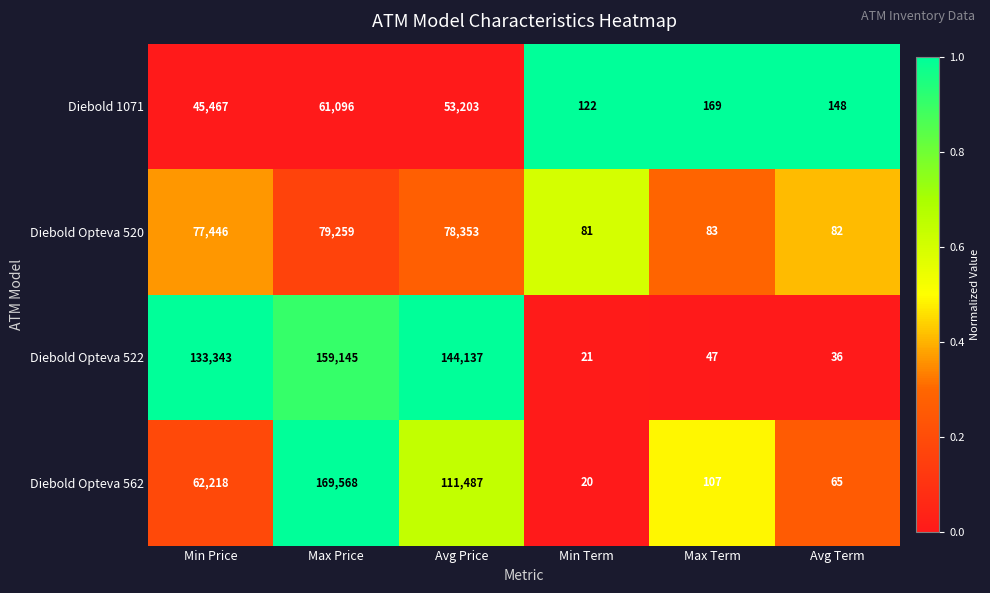

What is the difference between the maximum and minimum values in the Diebold Opteva 522 series?

159124